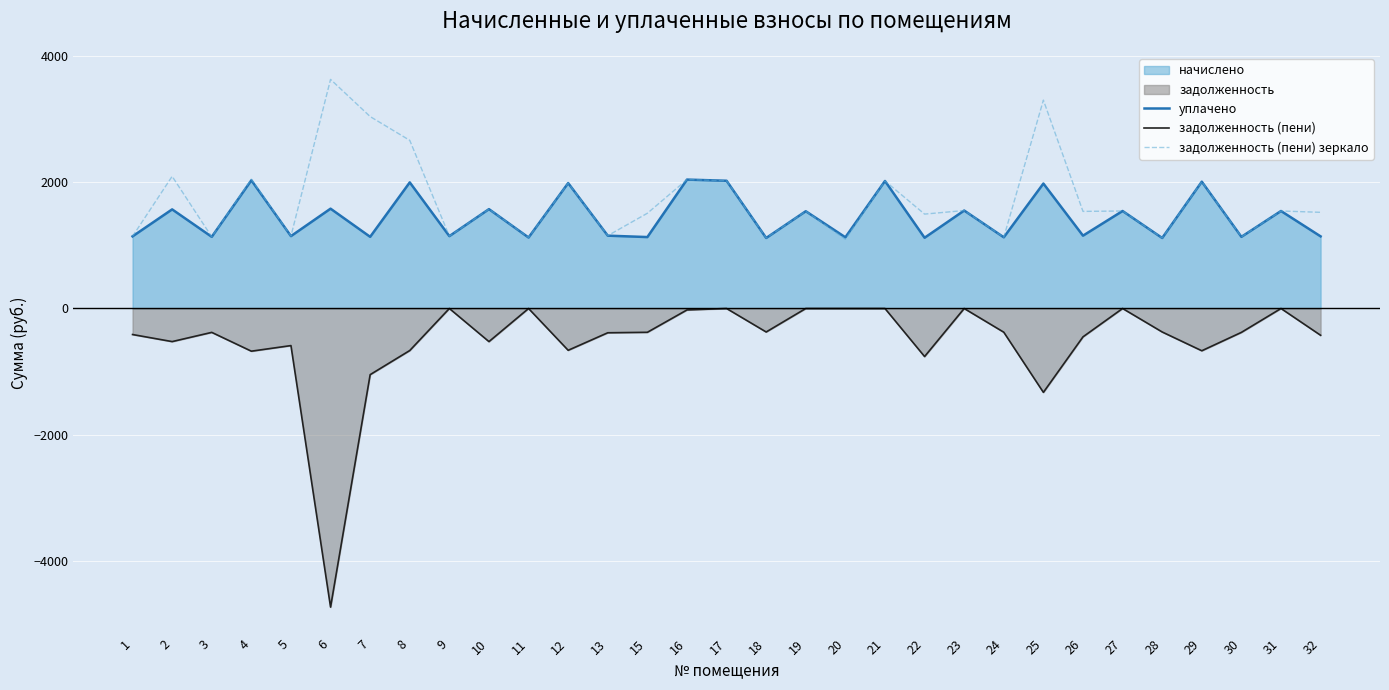

True or false: задолженность (пени) зеркало and задолженность (пени) cross at least once.

False